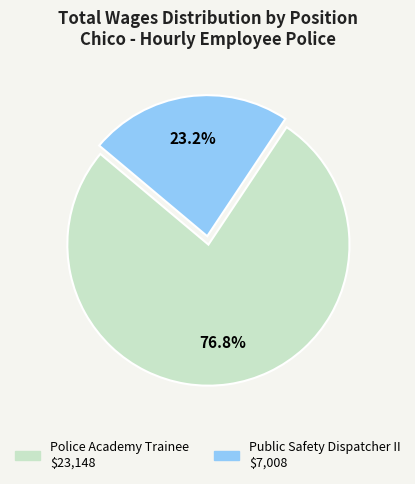

To the nearest percent, what portion does Public Safety Dispatcher II represent?

23%